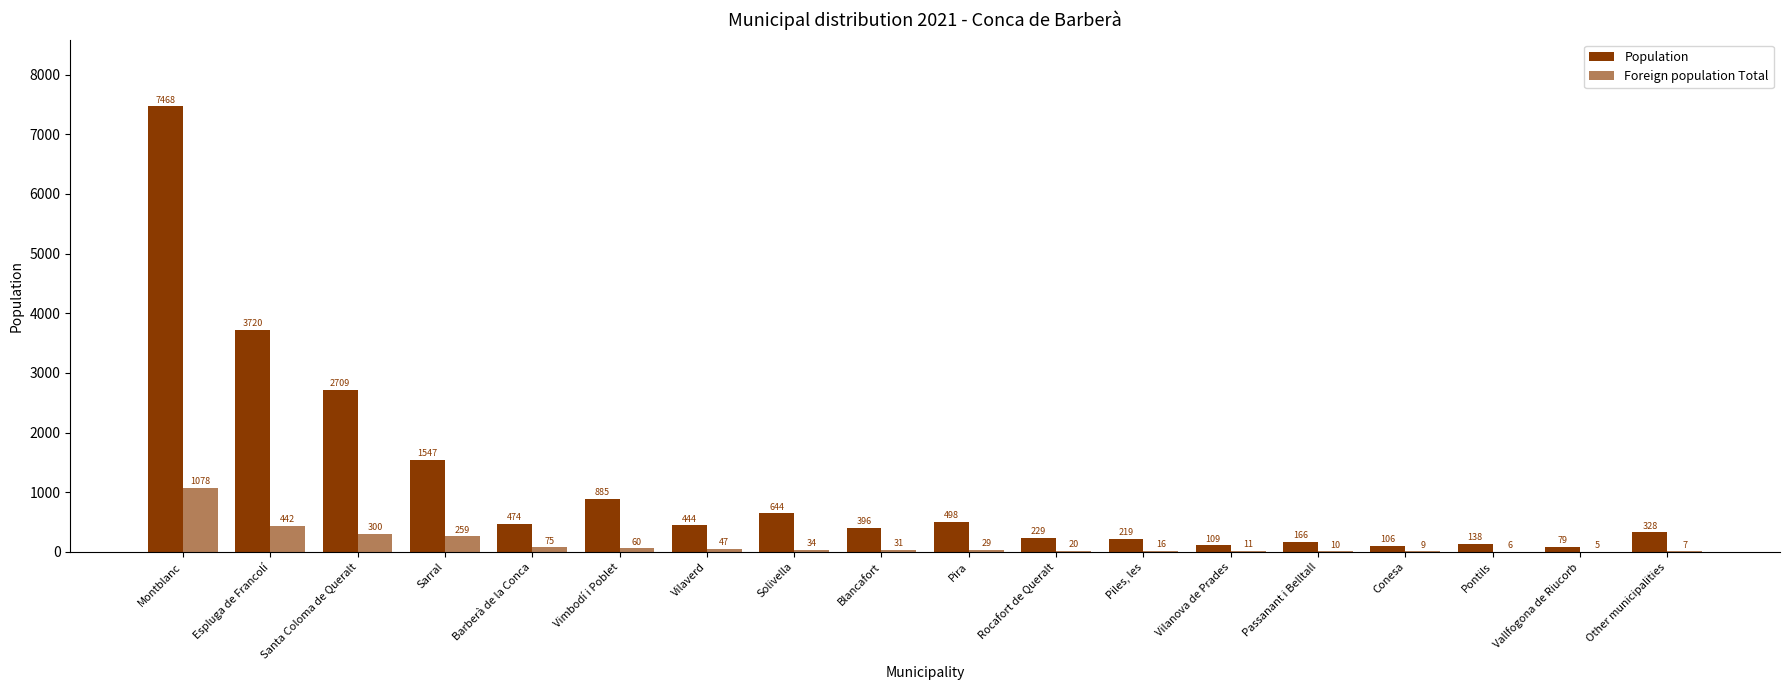

What is the average value of the Population series?

1120